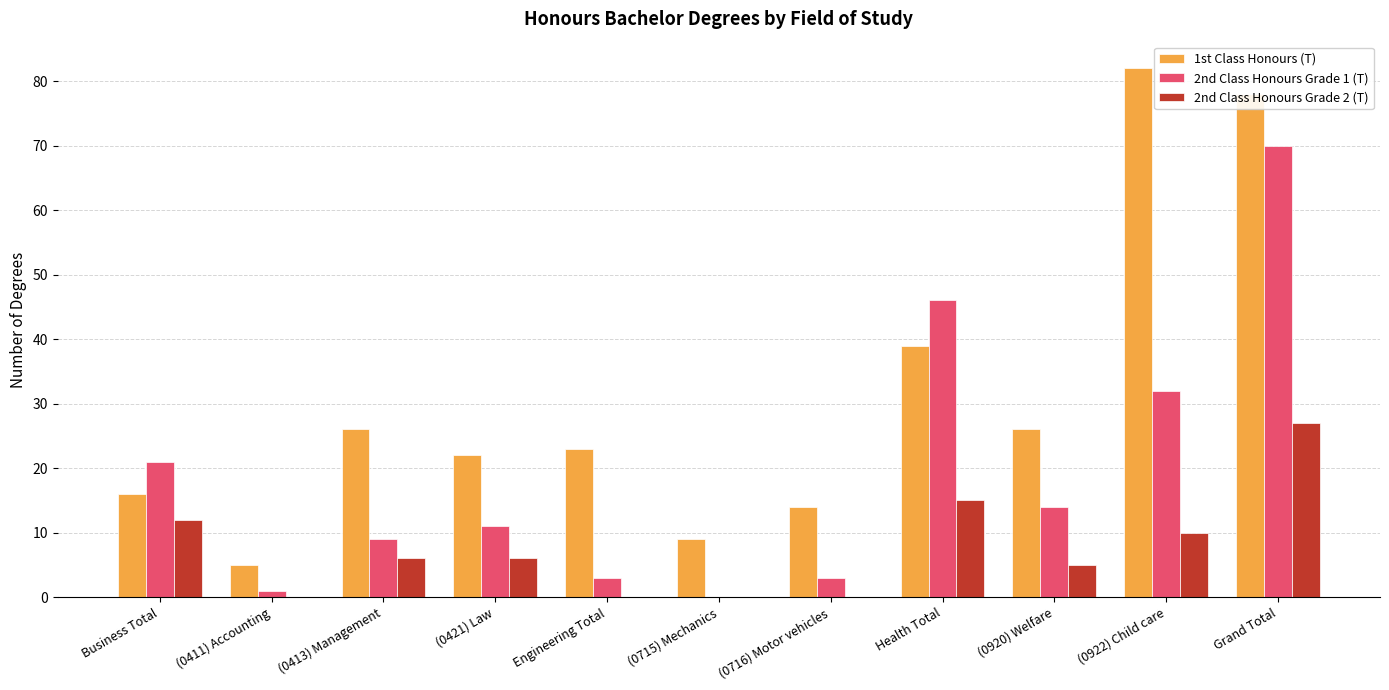

Reading right to left, list all the values displayed in this chart.

1st Class Honours (T): Grand Total=78	(0922) Child care=82	(0920) Welfare=26	Health Total=39	(0716) Motor vehicles=14	(0715) Mechanics=9	Engineering Total=23	(0421) Law=22	(0413) Management=26	(0411) Accounting=5	Business Total=16
2nd Class Honours Grade 1 (T): Grand Total=70	(0922) Child care=32	(0920) Welfare=14	Health Total=46	(0716) Motor vehicles=3	(0715) Mechanics=0	Engineering Total=3	(0421) Law=11	(0413) Management=9	(0411) Accounting=1	Business Total=21
2nd Class Honours Grade 2 (T): Grand Total=27	(0922) Child care=10	(0920) Welfare=5	Health Total=15	(0716) Motor vehicles=0	(0715) Mechanics=0	Engineering Total=0	(0421) Law=6	(0413) Management=6	(0411) Accounting=0	Business Total=12